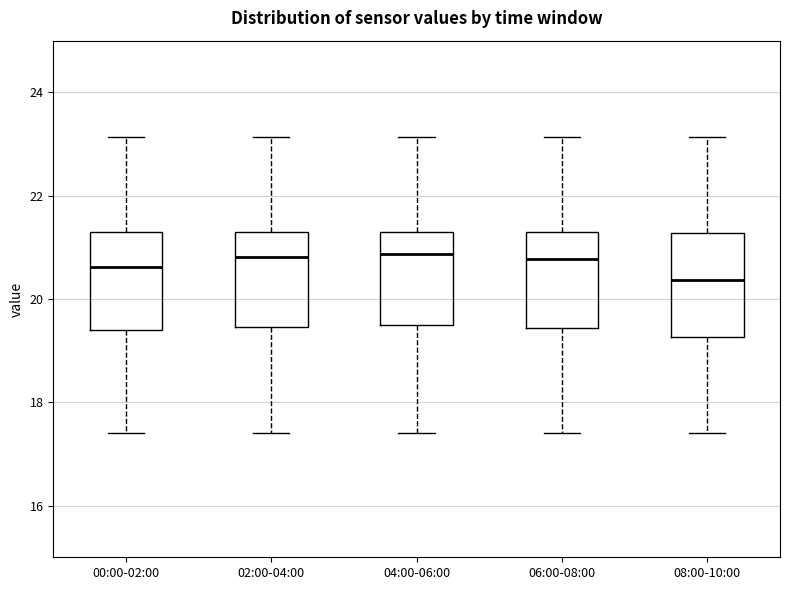

Where does the upper whisker of the box for 00:00-02:00 end on the y-axis? The values are not printed on the chart, so give them approximately, as read against the axis.

23.2